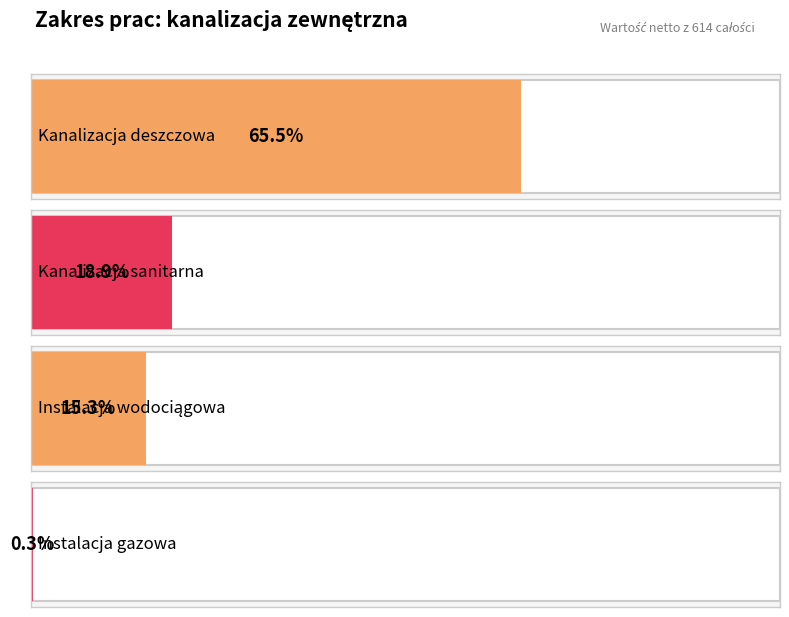

List the labels in order of value, smallest first.

Instalacja gazowa, Instalacja wodociągowa, Kanalizacja sanitarna, Kanalizacja deszczowa